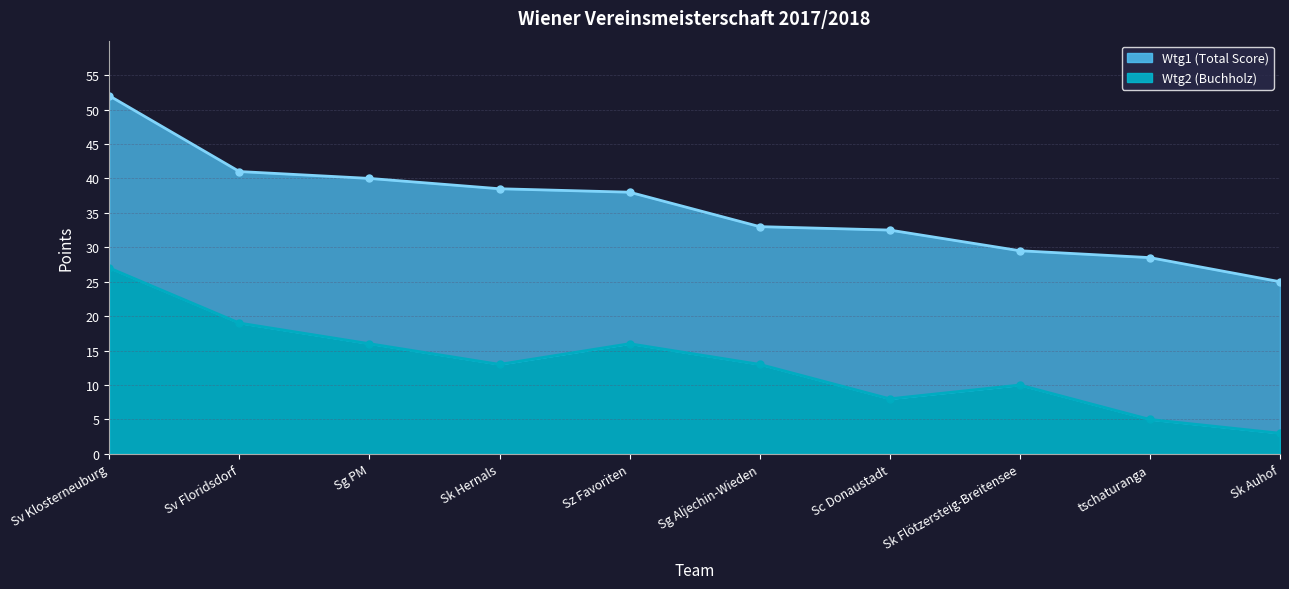

Rank the categories by Wtg1 value from highest to lowest.

Sv Klosterneuburg, Sv Floridsdorf, Sg PM, Sk Hernals, Sz Favoriten, Sg Aljechin-Wieden, Sc Donaustadt, Sk Flötzersteig-Breitensee, tschaturanga, Sk Auhof